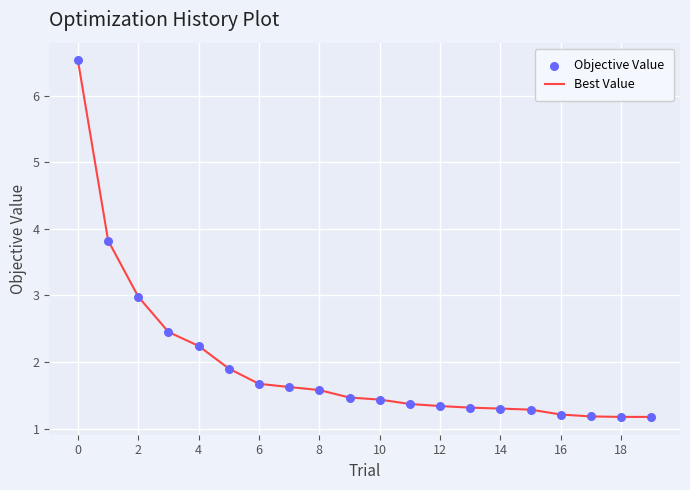

What is the smallest value displayed?

1.2